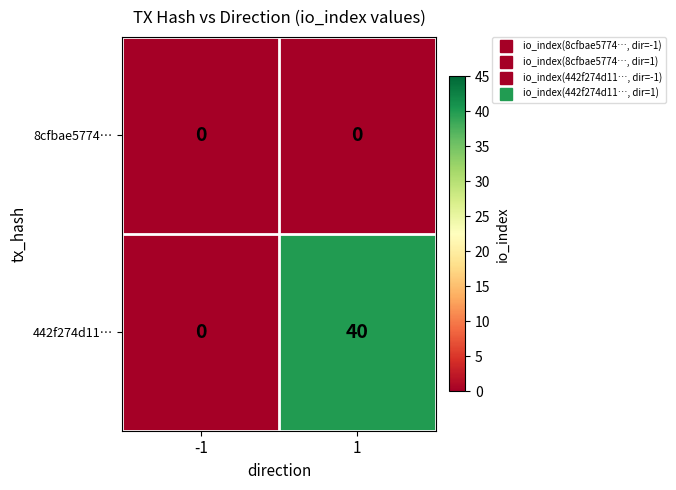

Reading right to left, extract all data points from this chart.

8cfbae5774…: 0	0
442f274d11…: 40	0